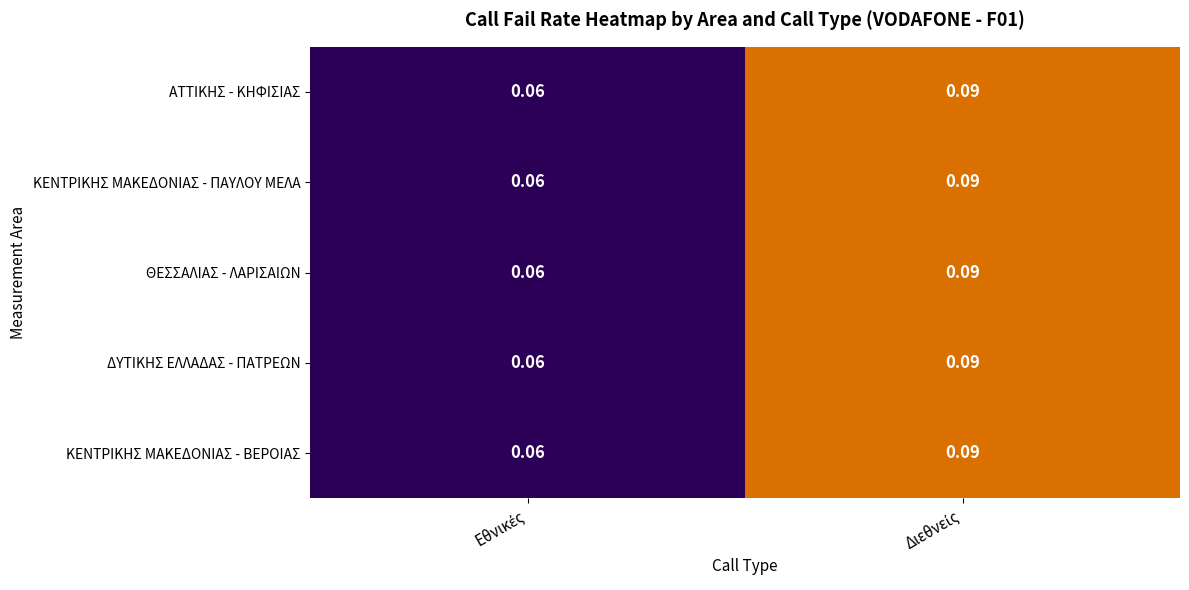

Reading right to left, transcribe all the data shown in this chart.

ΑΤΤΙΚΗΣ - ΚΗΦΙΣΙΑΣ: Διεθνείς=0.1	Εθνικές=0.1
ΚΕΝΤΡΙΚΗΣ ΜΑΚΕΔΟΝΙΑΣ - ΠΑΥΛΟΥ ΜΕΛΑ: Διεθνείς=0.1	Εθνικές=0.1
ΘΕΣΣΑΛΙΑΣ - ΛΑΡΙΣΑΙΩΝ: Διεθνείς=0.1	Εθνικές=0.1
ΔΥΤΙΚΗΣ ΕΛΛΑΔΑΣ - ΠΑΤΡΕΩΝ: Διεθνείς=0.1	Εθνικές=0.1
ΚΕΝΤΡΙΚΗΣ ΜΑΚΕΔΟΝΙΑΣ - ΒΕΡΟΙΑΣ: Διεθνείς=0.1	Εθνικές=0.1